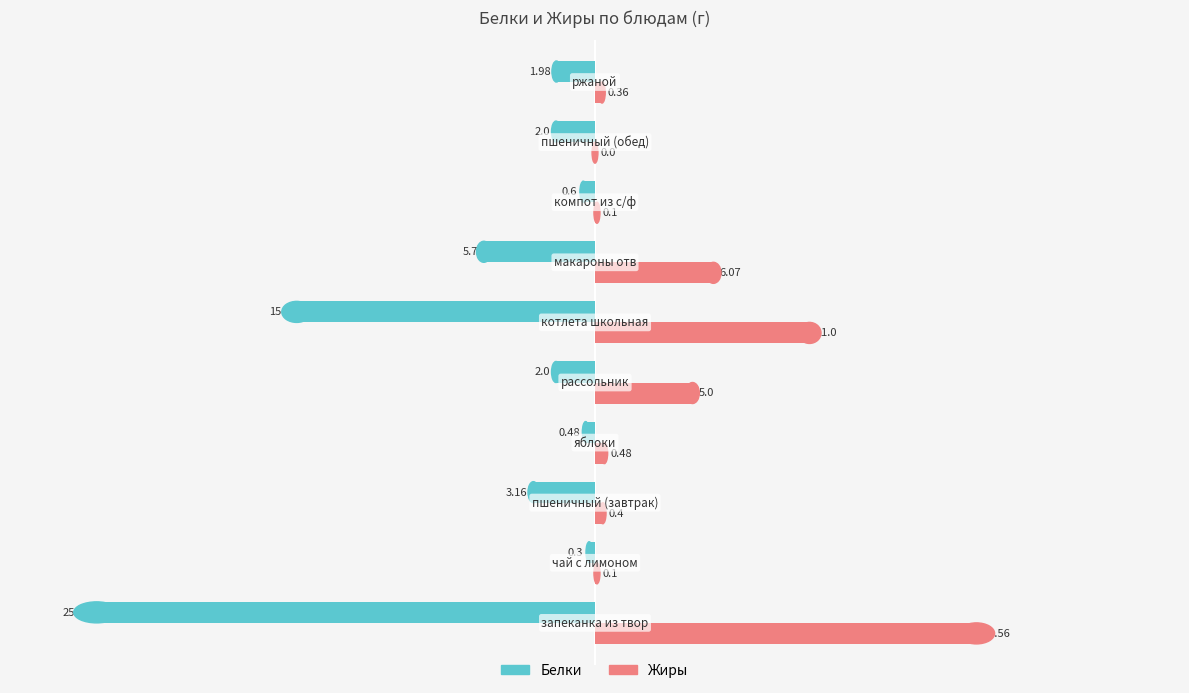

Which series has the largest total across all categories?

Жиры